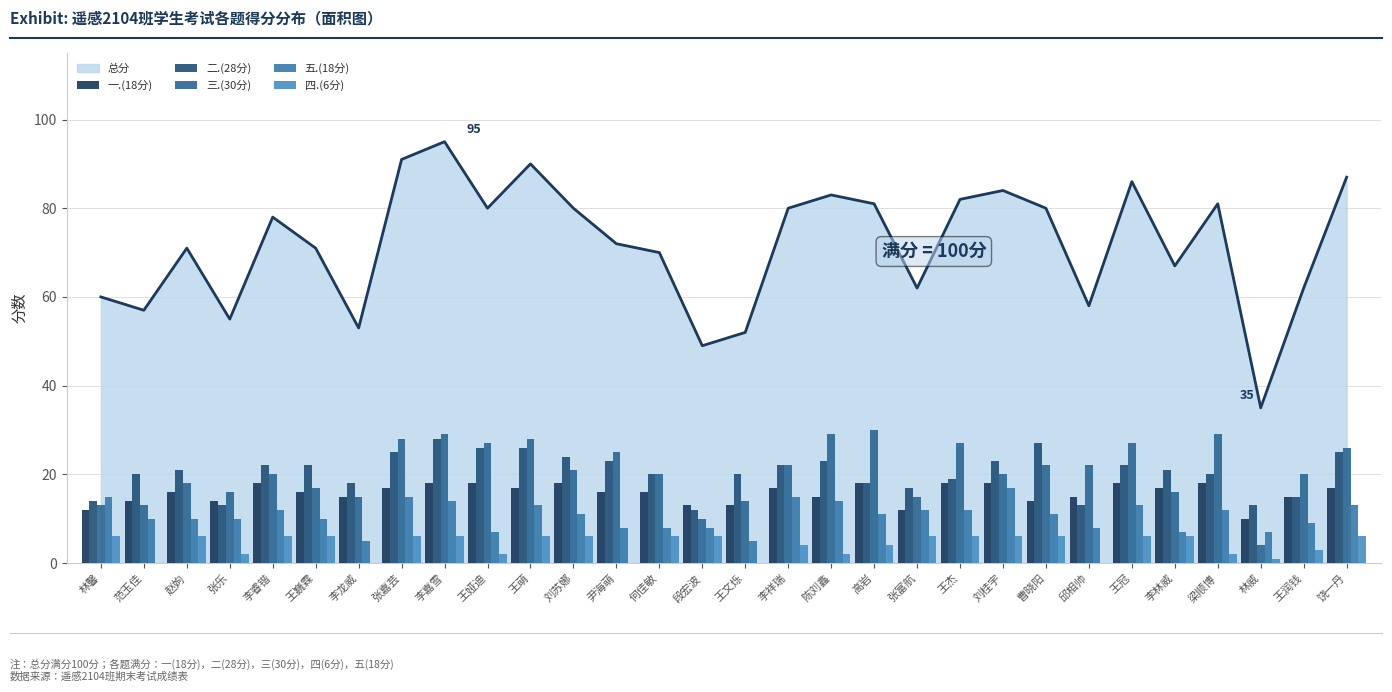

Reading right to left, transcribe all the data shown in this chart.

一.(18分): 饶一丹=17	王润钱=15	林威=10	梁顺博=18	李林威=17	王冠=18	邱相帅=15	曹晓阳=14	刘桂宇=18	王杰=18	张富航=12	高岩=18	陈刘鑫=15	李祥瑞=17	王文烁=13	段宏波=13	何佳敏=16	尹海萌=16	刘苏娜=18	王萌=17	王娅迪=18	李嘉雪=18	张嘉芸=17	李龙威=15	王巍霖=16	李睿锴=18	张乐=14	赵姁=16	范玉佳=14	林馨=12
二.(28分): 饶一丹=25	王润钱=15	林威=13	梁顺博=20	李林威=21	王冠=22	邱相帅=13	曹晓阳=27	刘桂宇=23	王杰=19	张富航=17	高岩=18	陈刘鑫=23	李祥瑞=22	王文烁=20	段宏波=12	何佳敏=20	尹海萌=23	刘苏娜=24	王萌=26	王娅迪=26	李嘉雪=28	张嘉芸=25	李龙威=18	王巍霖=22	李睿锴=22	张乐=13	赵姁=21	范玉佳=20	林馨=14
三.(30分): 饶一丹=26	王润钱=20	林威=4	梁顺博=29	李林威=16	王冠=27	邱相帅=22	曹晓阳=22	刘桂宇=20	王杰=27	张富航=15	高岩=30	陈刘鑫=29	李祥瑞=22	王文烁=14	段宏波=10	何佳敏=20	尹海萌=25	刘苏娜=21	王萌=28	王娅迪=27	李嘉雪=29	张嘉芸=28	李龙威=15	王巍霖=17	李睿锴=20	张乐=16	赵姁=18	范玉佳=13	林馨=13
五.(18分): 饶一丹=13	王润钱=9	林威=7	梁顺博=12	李林威=7	王冠=13	邱相帅=8	曹晓阳=11	刘桂宇=17	王杰=12	张富航=12	高岩=11	陈刘鑫=14	李祥瑞=15	王文烁=5	段宏波=8	何佳敏=8	尹海萌=8	刘苏娜=11	王萌=13	王娅迪=7	李嘉雪=14	张嘉芸=15	李龙威=5	王巍霖=10	李睿锴=12	张乐=10	赵姁=10	范玉佳=10	林馨=15
四.(6分): 饶一丹=6	王润钱=3	林威=1	梁顺博=2	李林威=6	王冠=6	邱相帅=0	曹晓阳=6	刘桂宇=6	王杰=6	张富航=6	高岩=4	陈刘鑫=2	李祥瑞=4	王文烁=0	段宏波=6	何佳敏=6	尹海萌=0	刘苏娜=6	王萌=6	王娅迪=2	李嘉雪=6	张嘉芸=6	李龙威=0	王巍霖=6	李睿锴=6	张乐=2	赵姁=6	范玉佳=0	林馨=6